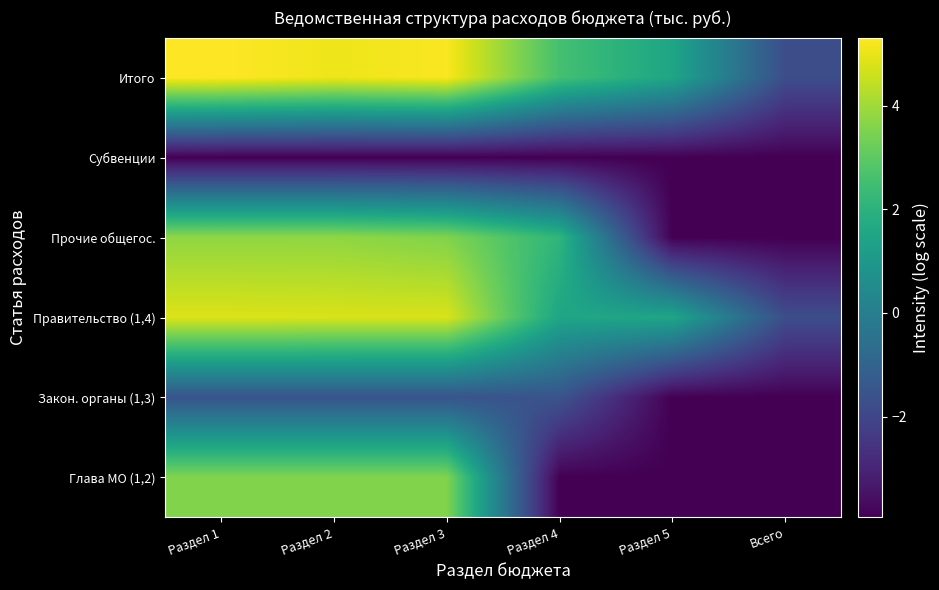

Reading left to right, what are all the values shown in this chart?

Глава МО (1,2): Раздел 1=3.6	Раздел 2=3.6	Раздел 3=3.6	Раздел 4=-3.9	Раздел 5=-3.9	Всего=-3.9
Закон. органы (1,3): Раздел 1=-1.5	Раздел 2=-1.5	Раздел 3=-1.5	Раздел 4=-1.5	Раздел 5=-3.9	Всего=-3.9
Правительство (1,4): Раздел 1=4.8	Раздел 2=4.8	Раздел 3=4.8	Раздел 4=1.5	Раздел 5=1.5	Всего=-1.7
Прочие общегос.: Раздел 1=3.8	Раздел 2=3.8	Раздел 3=3.6	Раздел 4=2.1	Раздел 5=-3.9	Всего=-3.9
Субвенции: Раздел 1=-3.9	Раздел 2=-3.9	Раздел 3=-3.9	Раздел 4=-3.9	Раздел 5=-3.9	Всего=-3.9
Итого: Раздел 1=5.3	Раздел 2=5.1	Раздел 3=5.2	Раздел 4=2.6	Раздел 5=1.5	Всего=-1.7